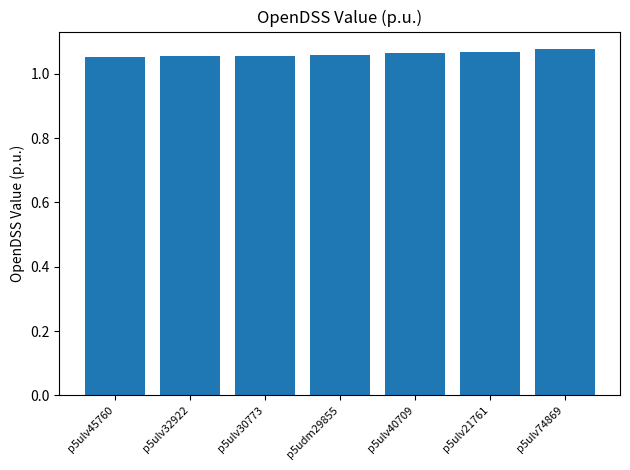

Does the chart contain stacked bars?

No